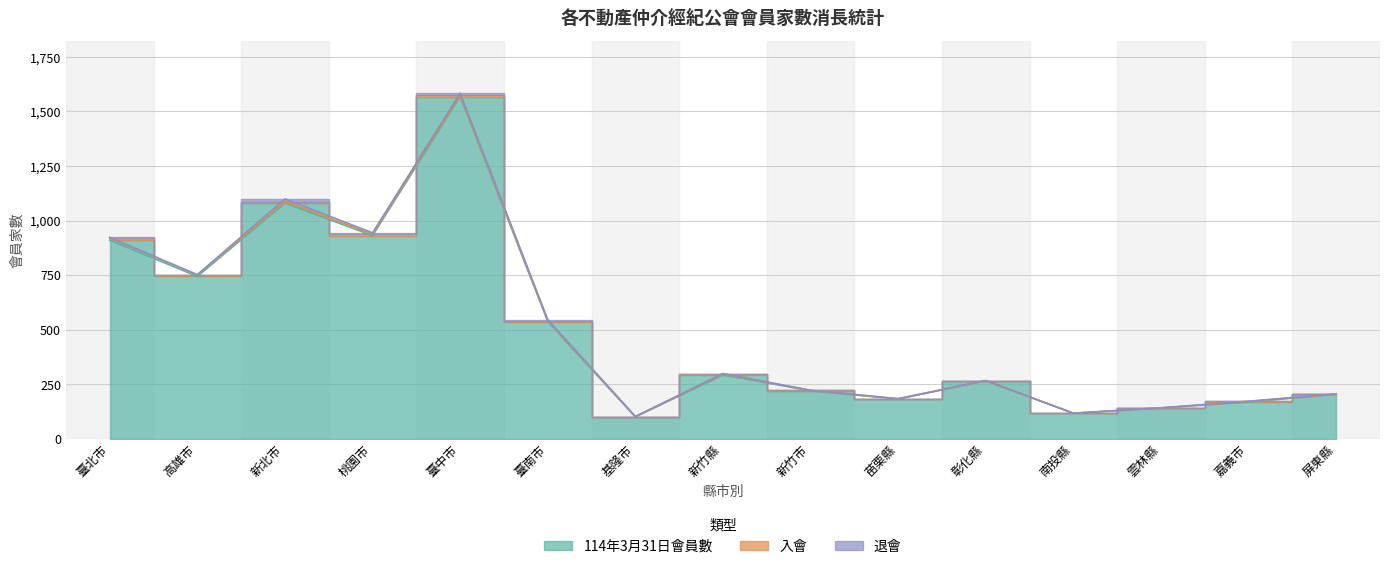

Which category has the highest value across all series?

臺中市